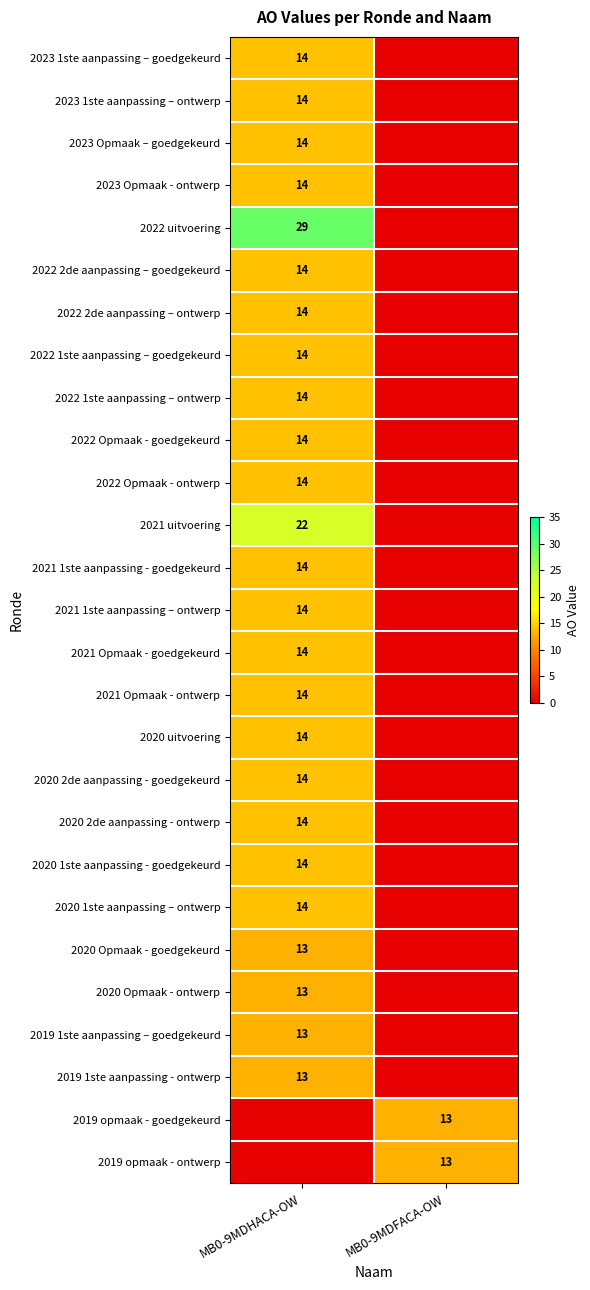

The 2022 1ste aanpassing – ontwerp series shows 18 at MB0-9MDHACA-OW. True or false?

False